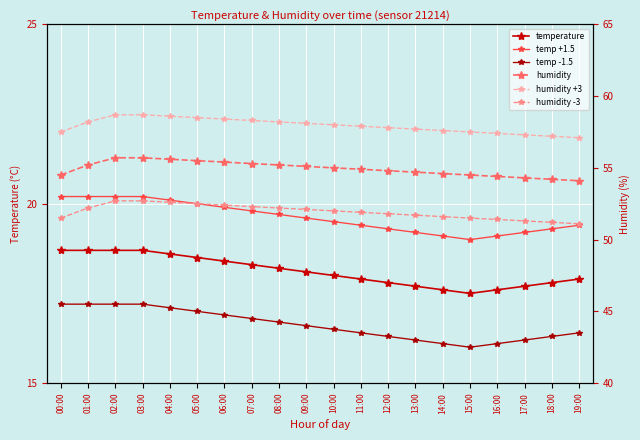

At how many categories does at least one series exceed 50?

20